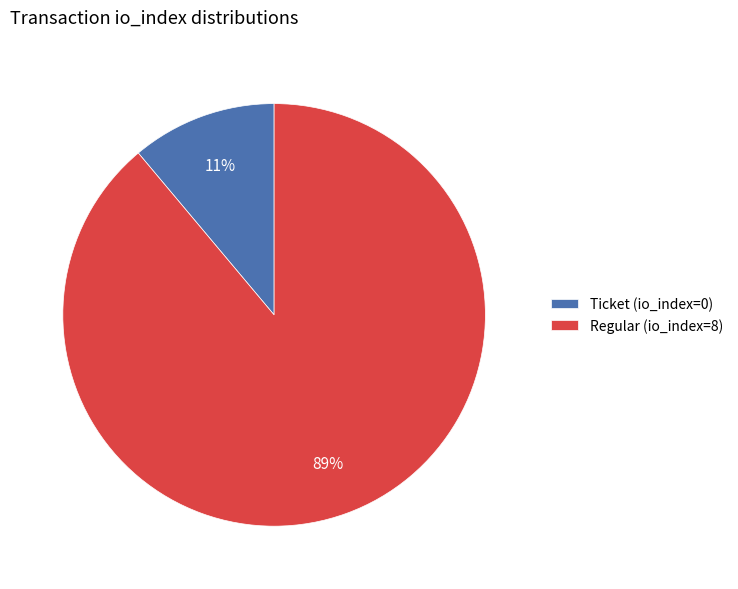

What percentage is the Regular (io_index=8) slice, to the nearest percent?

89%